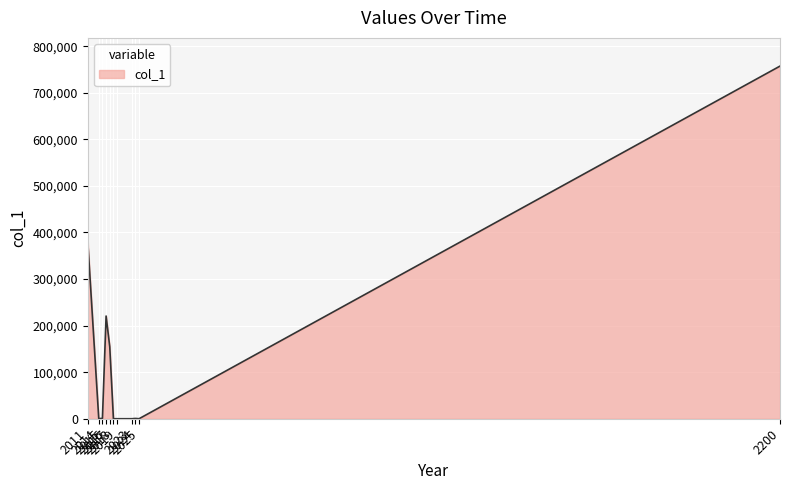

What is the difference between the second highest and second lowest values?

380590